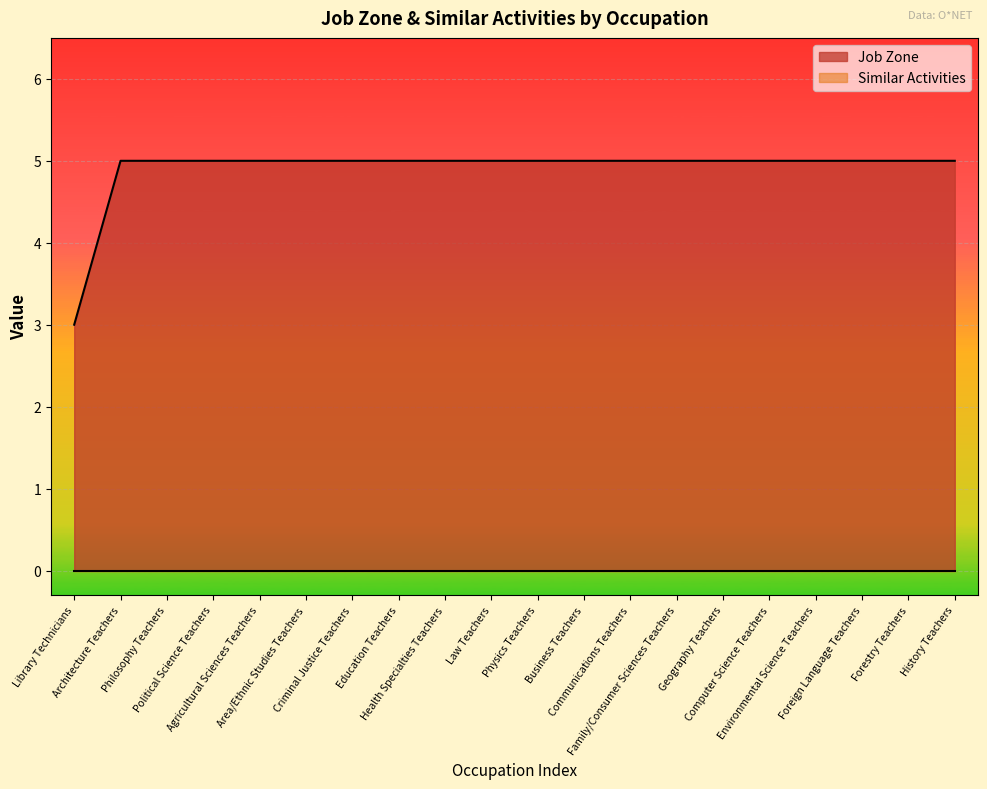

Reading right to left, list all the values displayed in this chart.

History Teachers=5	Forestry Teachers=5	Foreign Language Teachers=5	Environmental Science Teachers=5	Computer Science Teachers=5	Geography Teachers=5	Family/Consumer Sciences Teachers=5	Communications Teachers=5	Business Teachers=5	Physics Teachers=5	Law Teachers=5	Health Specialties Teachers=5	Education Teachers=5	Criminal Justice Teachers=5	Area/Ethnic Studies Teachers=5	Agricultural Sciences Teachers=5	Political Science Teachers=5	Philosophy Teachers=5	Architecture Teachers=5	Library Technicians=3